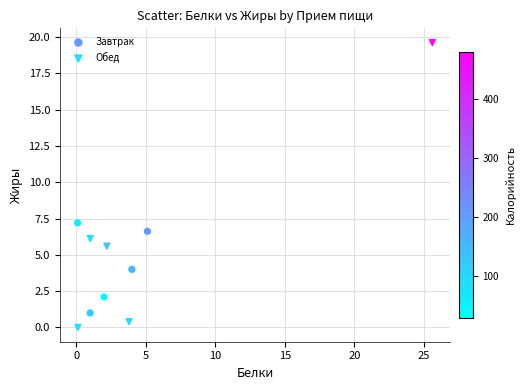

Which series has the widest spread of Y values?

Обед